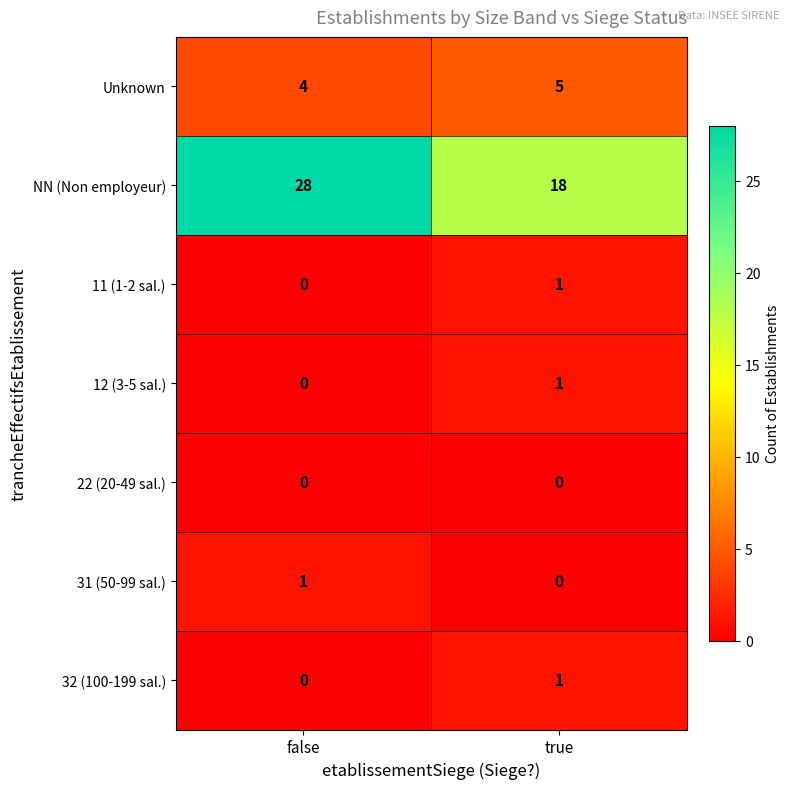

The value of Unknown at false is 3. True or false?

False